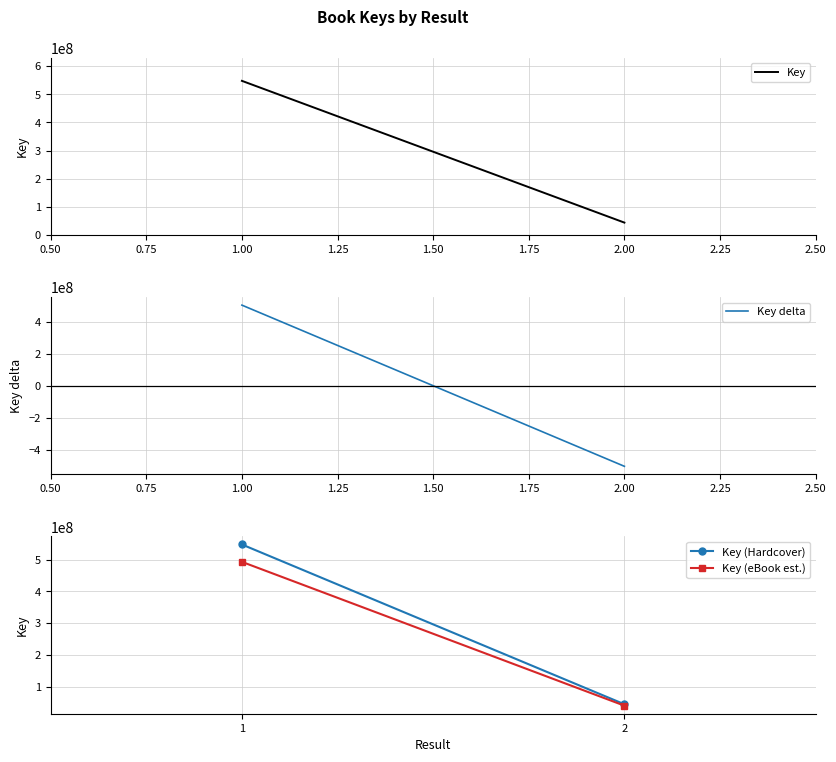

Is this an area chart (filled region under the line)?

No